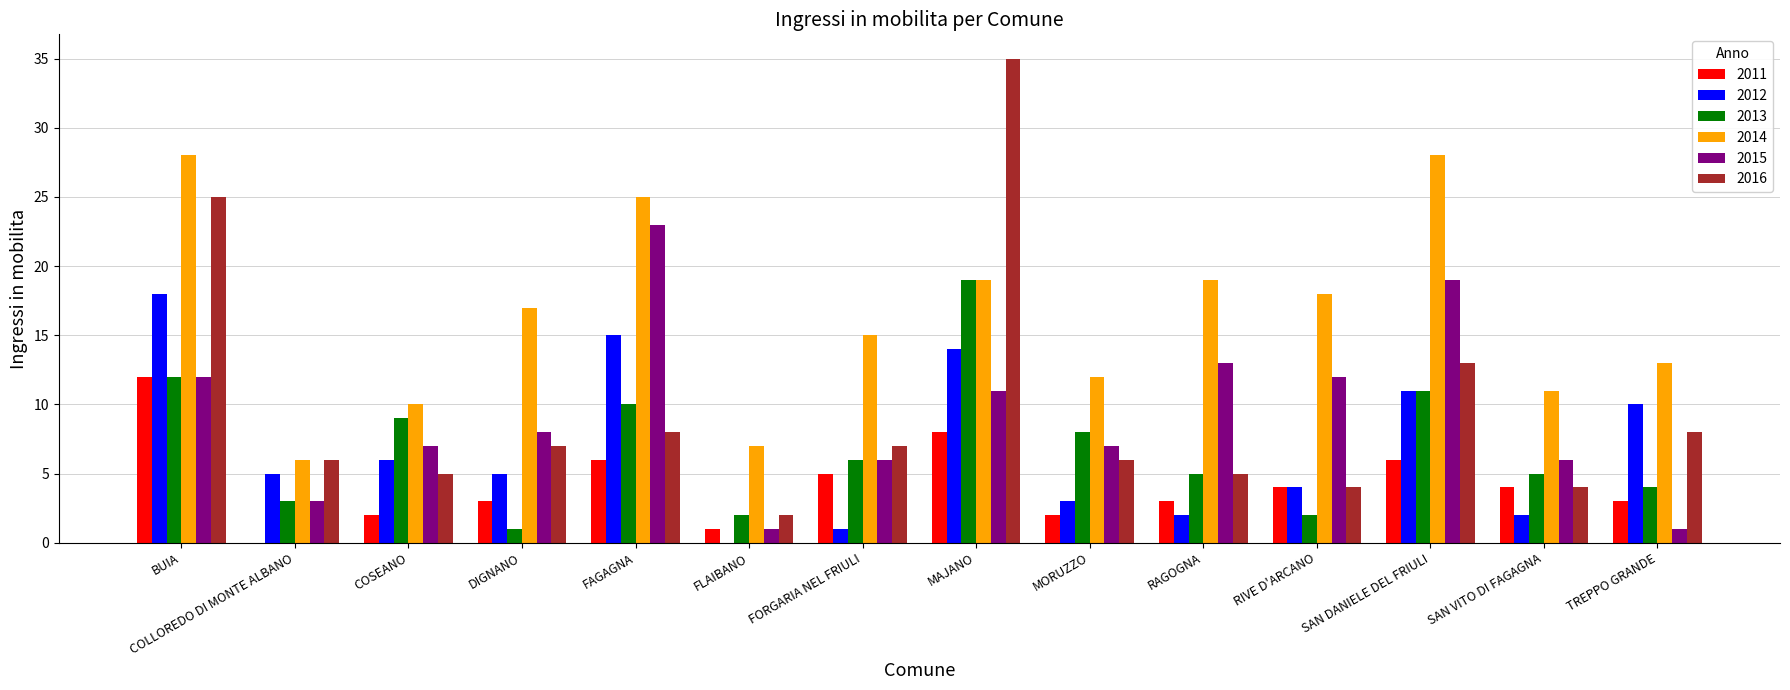

What is the sum of the 2016 values at MAJANO and MORUZZO?

41